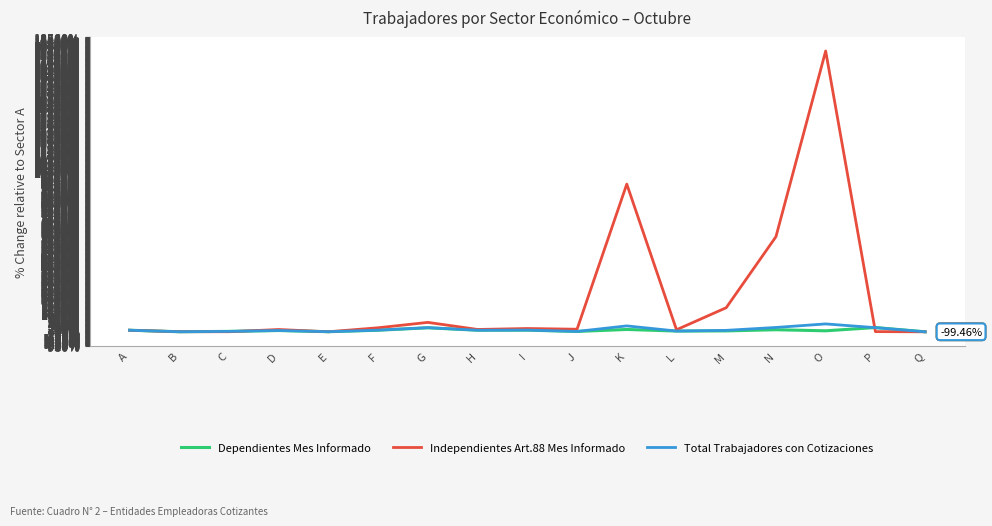

How many lines are shown in the chart?

3